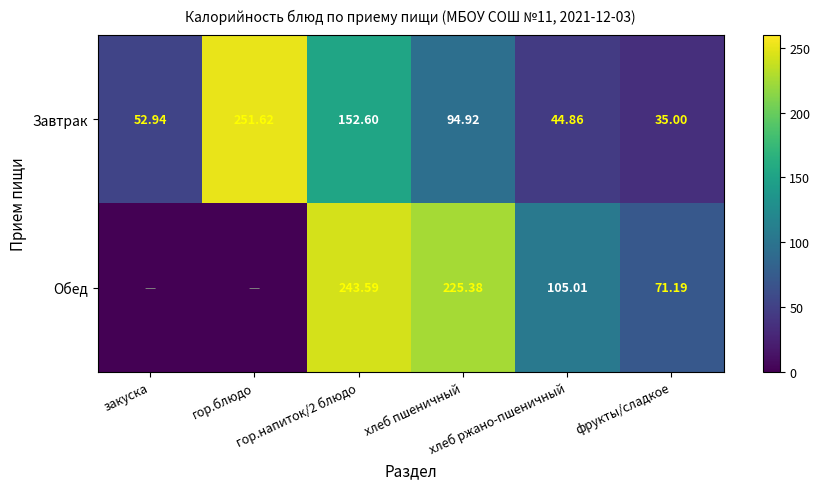

Is it true that Обед equals 355.6 at хлеб пшеничный?

False